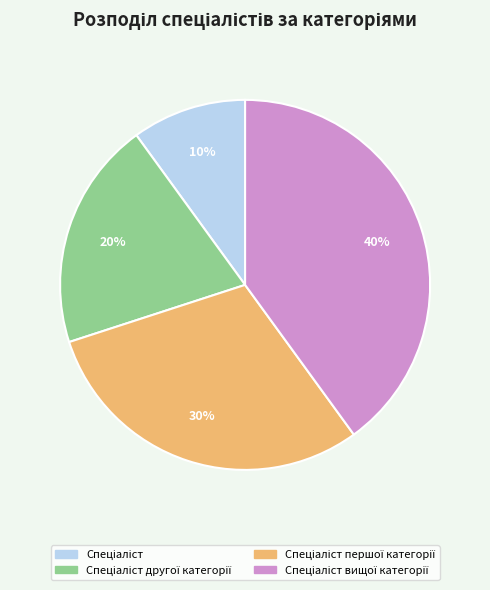

Does any single category account for the majority?

No